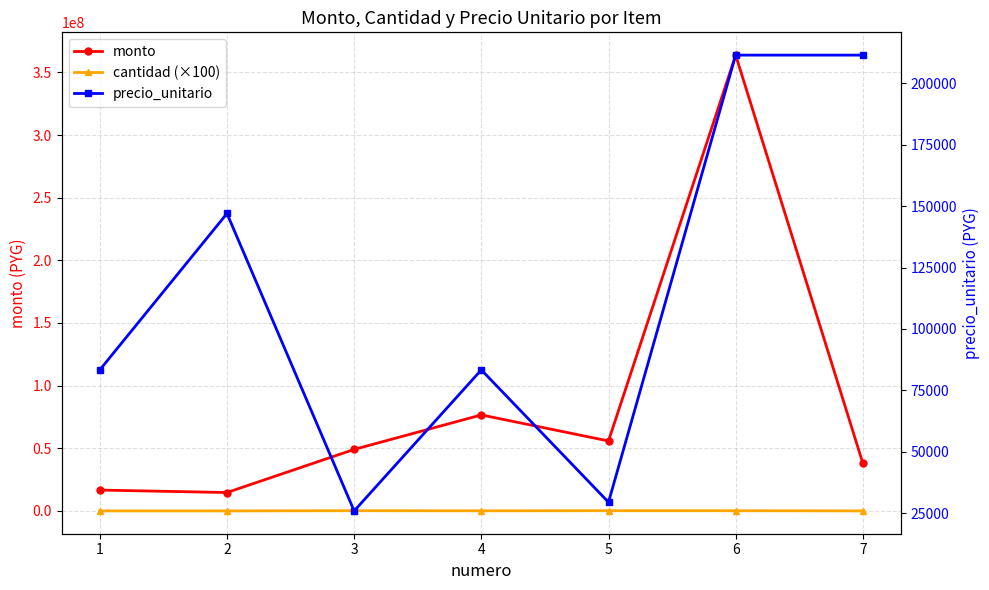

How many distinct data groups are displayed?

3